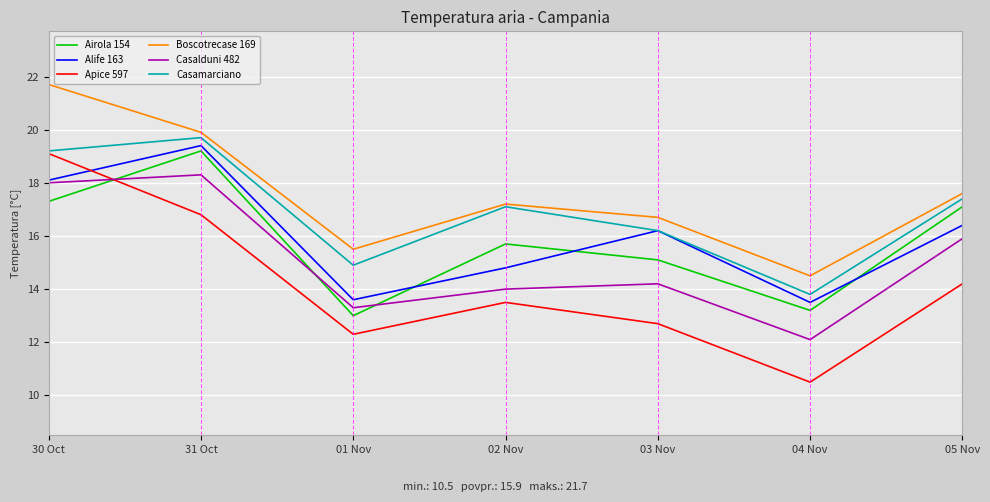

What is the sum of the Airola 154 values at 03 Nov and 31 Oct?

34.3